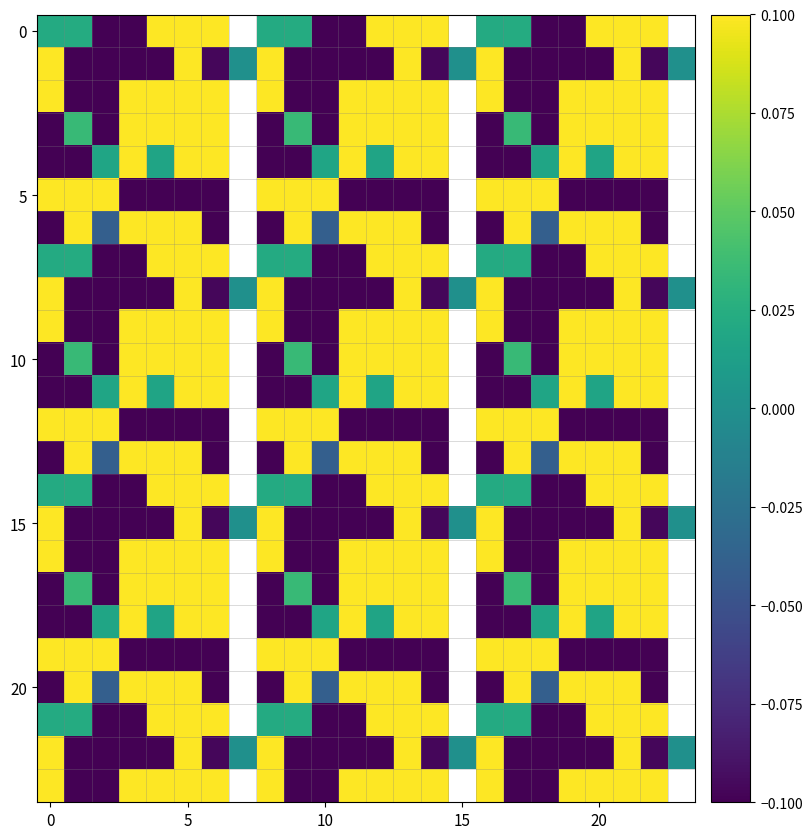

At which category does the chart reach its minimum across all series?

5